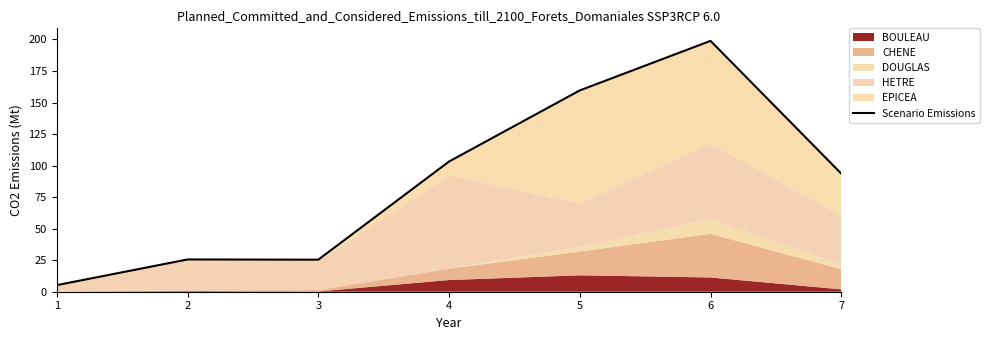

What is the value of the 5th point from the left?

159.6